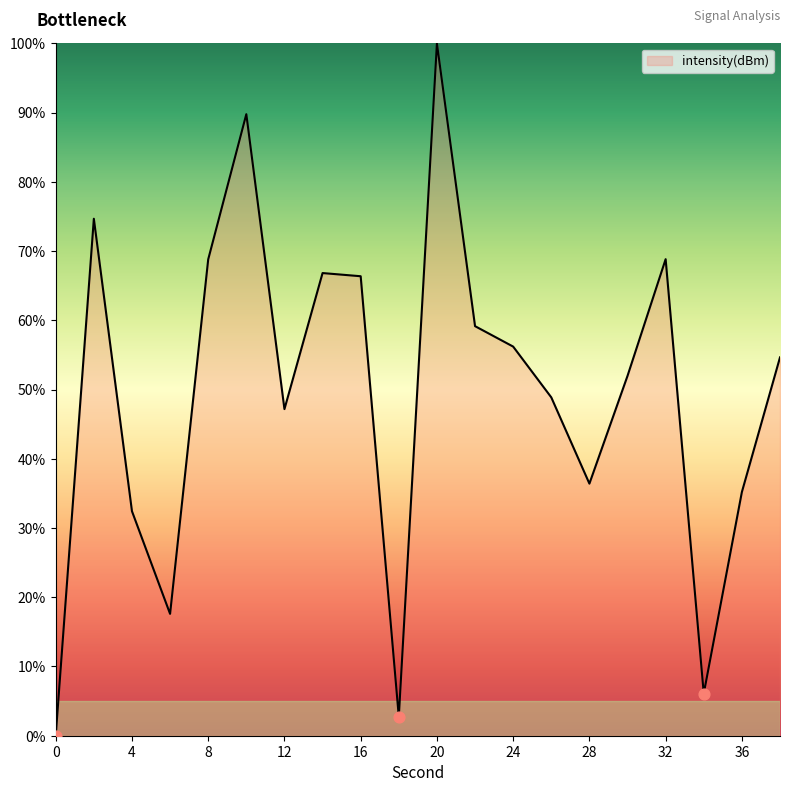

What is the maximum value shown in the chart?

100.0